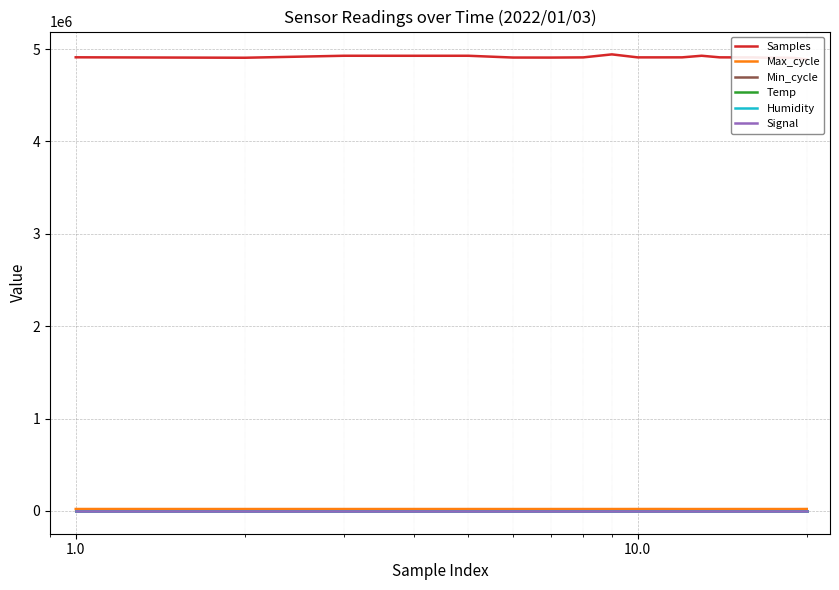

Reading right to left, transcribe all the data shown in this chart.

Samples: 4887865.0	4904147.0	4906683.0	4906561.0	4909522.0	4909697.0	4910185.0	4927468.0	4910075.0	4909899.0	4909912.0	4942306.0	4909627.0	4907655.0	4908021.0	4927293.0	4927113.0	4927323.0	4905895.0	4910671.0
Max_cycle: 20513.0	20048.0	20052.0	20124.0	20044.0	20122.0	20063.0	20056.0	20056.0	20491.0	20327.0	20059.0	20108.0	20063.0	20044.0	20128.0	20083.0	20127.0	20064.0	20385.0
Min_cycle: 29.0	29.0	29.0	29.0	29.0	29.0	29.0	29.0	29.0	29.0	29.0	29.0	29.0	29.0	29.0	29.0	29.0	29.0	29.0	29.0
Temp: 8.9	8.8	8.8	8.8	8.7	8.7	8.7	8.7	8.6	8.6	8.6	8.5	8.5	8.4	8.4	8.4	8.3	8.3	8.3	8.2
Humidity: 99.9	99.9	99.9	99.9	99.9	99.9	99.9	99.9	99.9	99.9	99.9	99.9	99.9	99.9	99.9	99.9	99.9	99.9	99.9	99.9
Signal: -69.0	-70.0	-70.0	-70.0	-69.0	-69.0	-69.0	-69.0	-69.0	-69.0	-69.0	-69.0	-70.0	-70.0	-69.0	-70.0	-70.0	-70.0	-71.0	-71.0